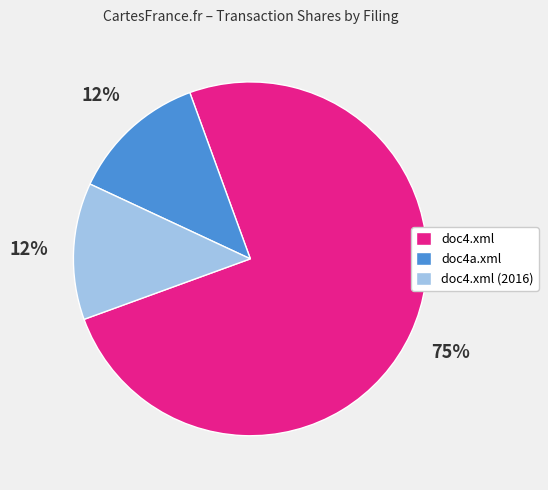

Which slice represents more than half of the pie?

doc4.xml